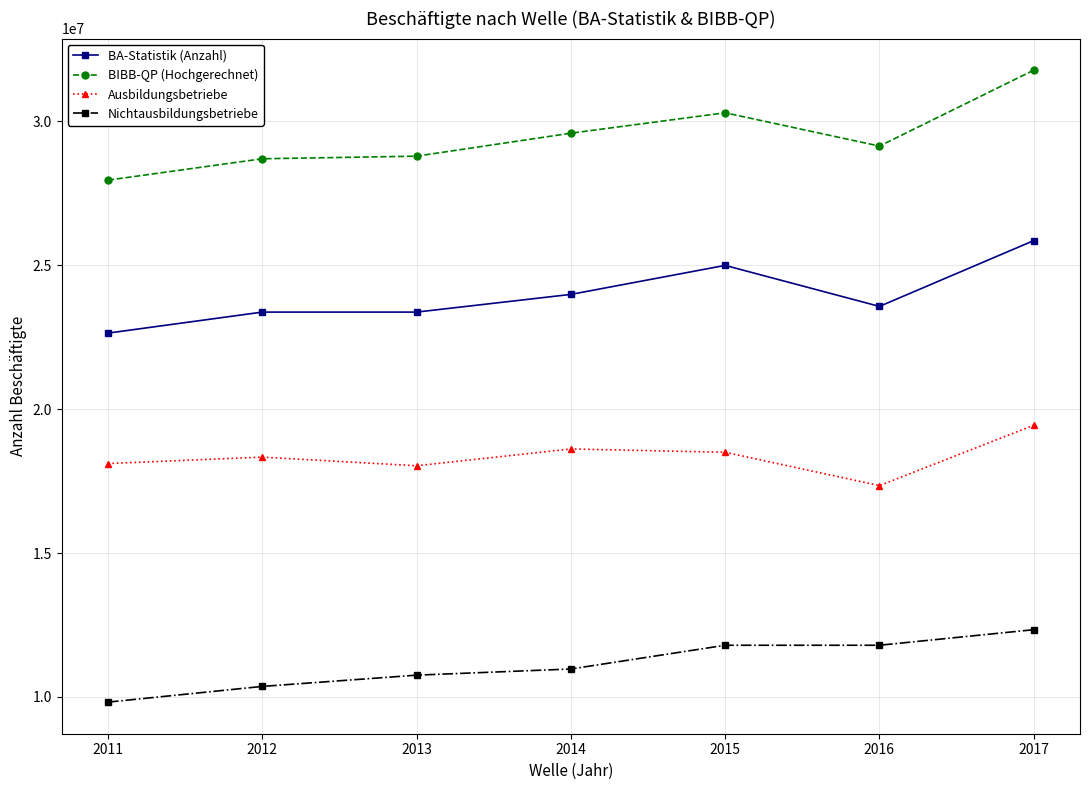

What is the lowest value of the Nichtausbildungsbetriebe series?

9821449